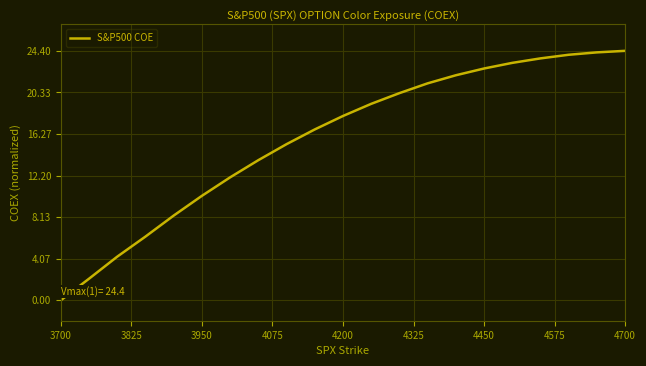

What is the difference between the maximum and minimum values?

24.4